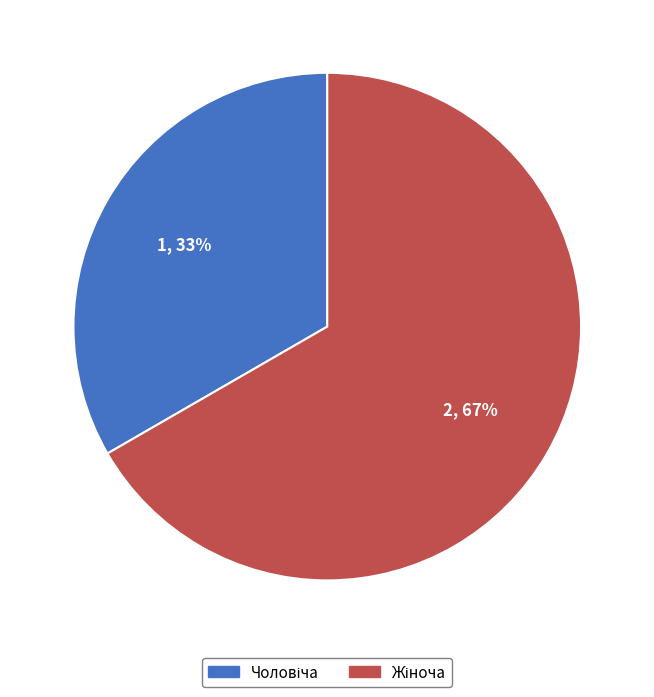

Count the number of slices in the pie.

2